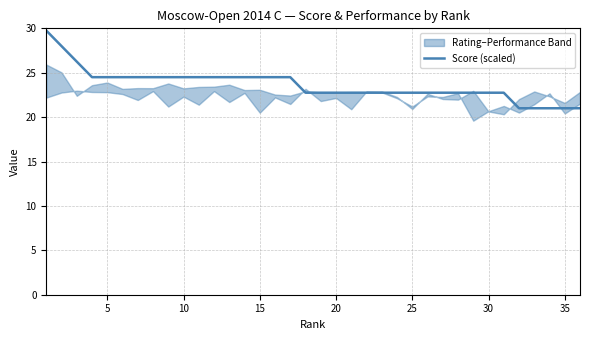

True or false: Score (scaled) has a value of 35.3 at 30.

False